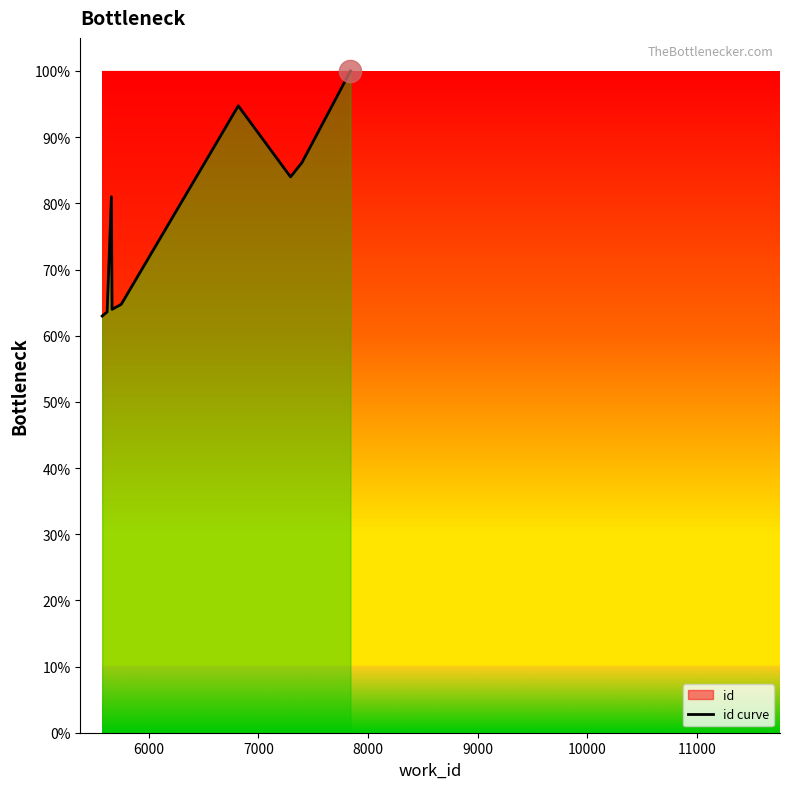

Reading left to right, extract all data points from this chart.

63.0	63.6	81.0	64.0	64.5	64.7	94.7	84.0	86.2	100.0